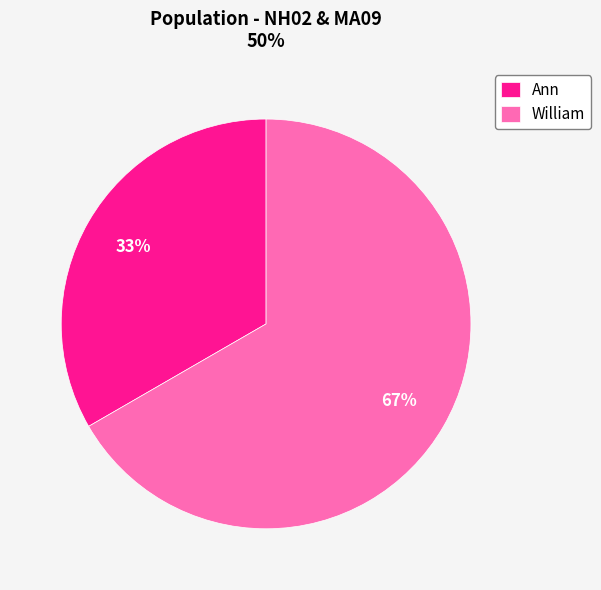

To the nearest percent, what portion does Ann represent?

33%